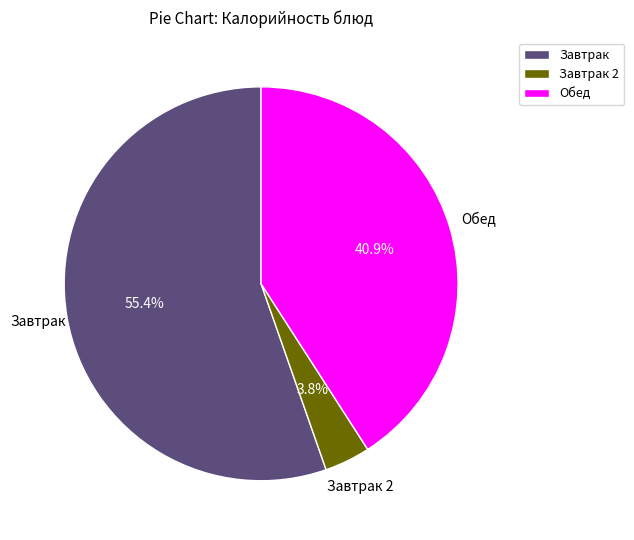

Count the number of slices in the pie.

3